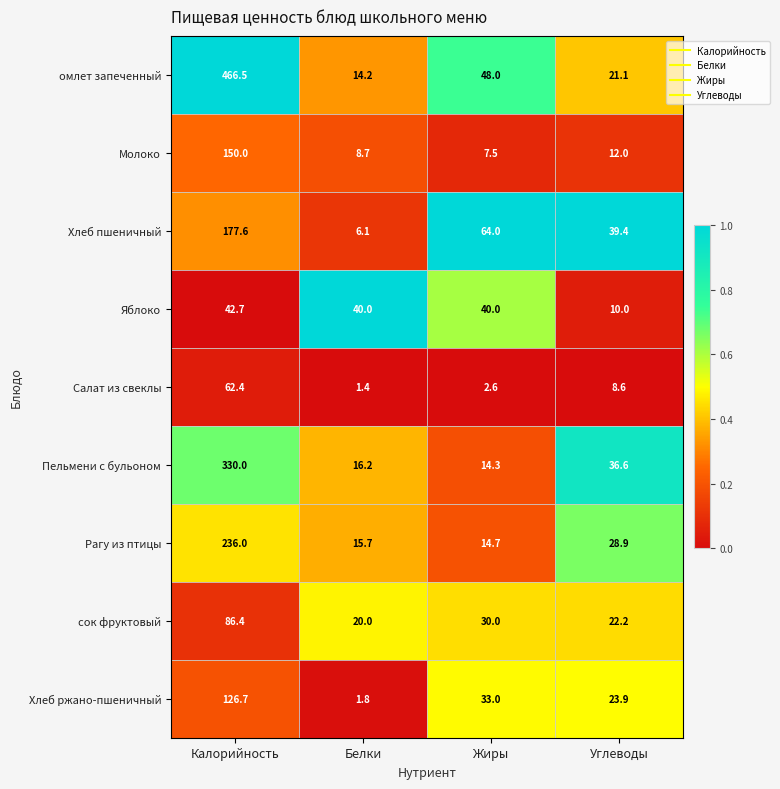

Which series has the largest total across all categories?

омлет запеченный